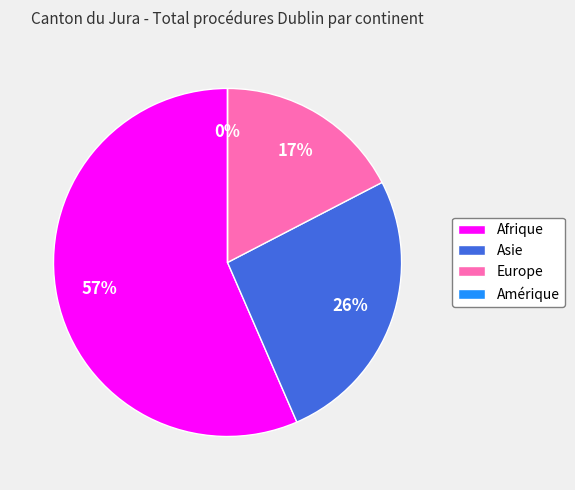

Rank the categories by value from highest to lowest.

Afrique, Asie, Europe, Amérique